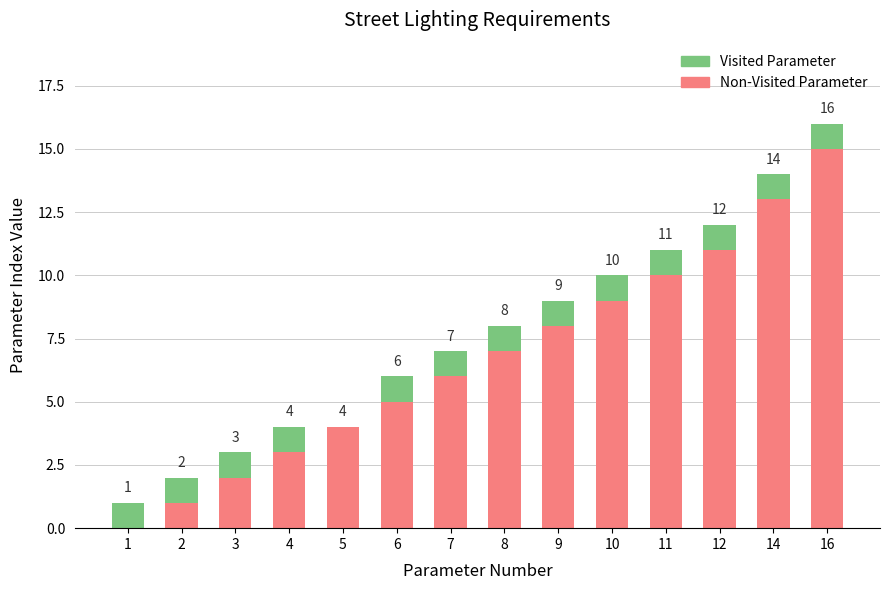

At which category is the sum across all series the highest?

16